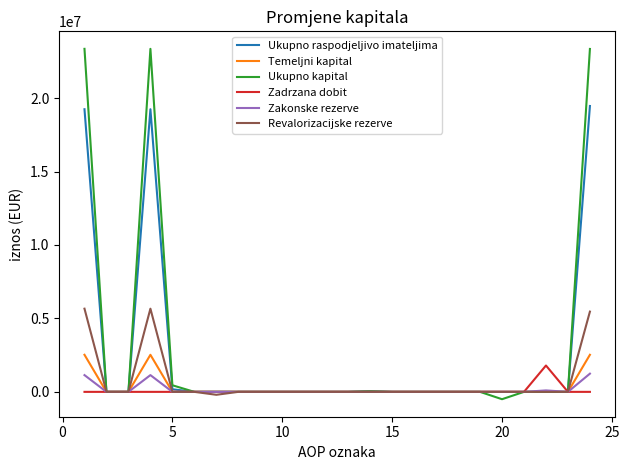

Which series has the widest spread of values?

Ukupno kapital